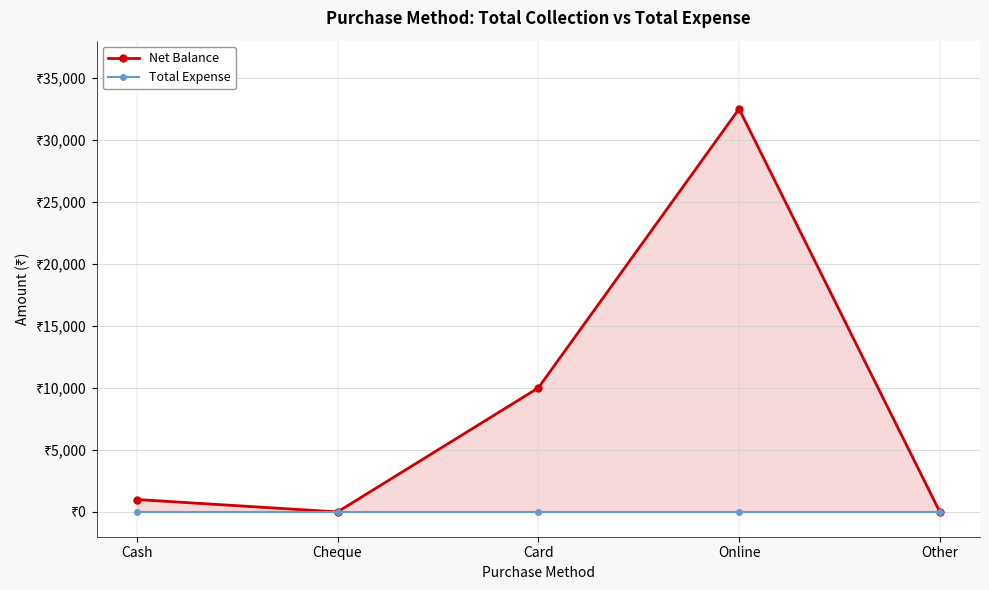

What are all the series names shown in the legend?

Net Balance, Total Expense